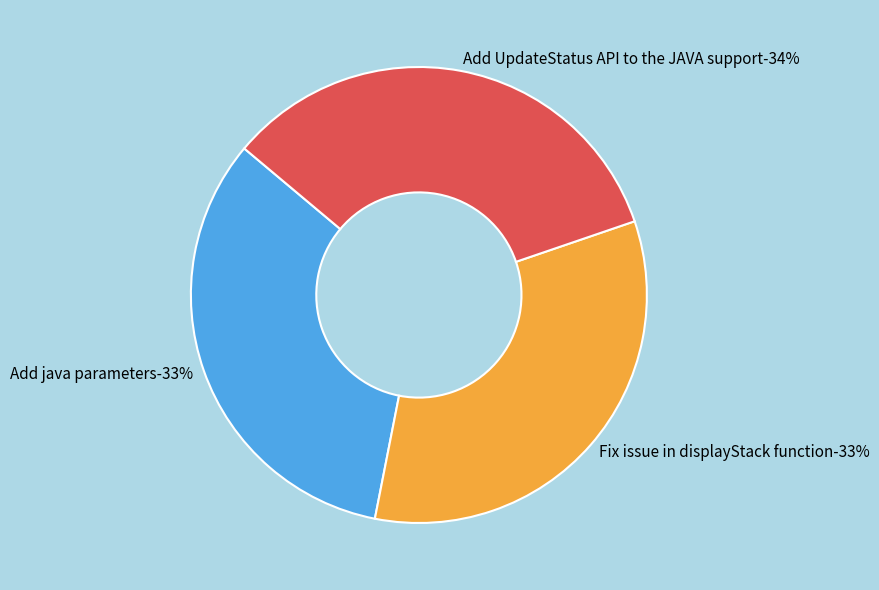

To the nearest percent, what portion does Add UpdateStatus API to the JAVA support represent?

34%